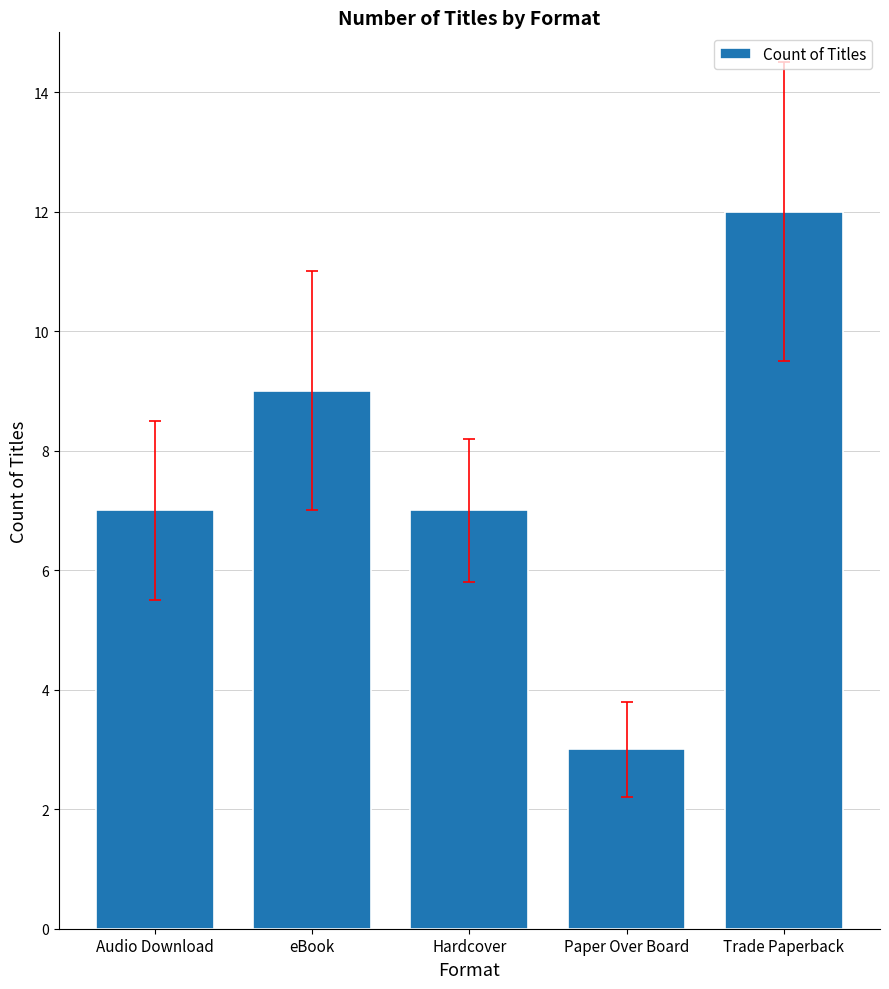

What value does the data have at Hardcover?

7